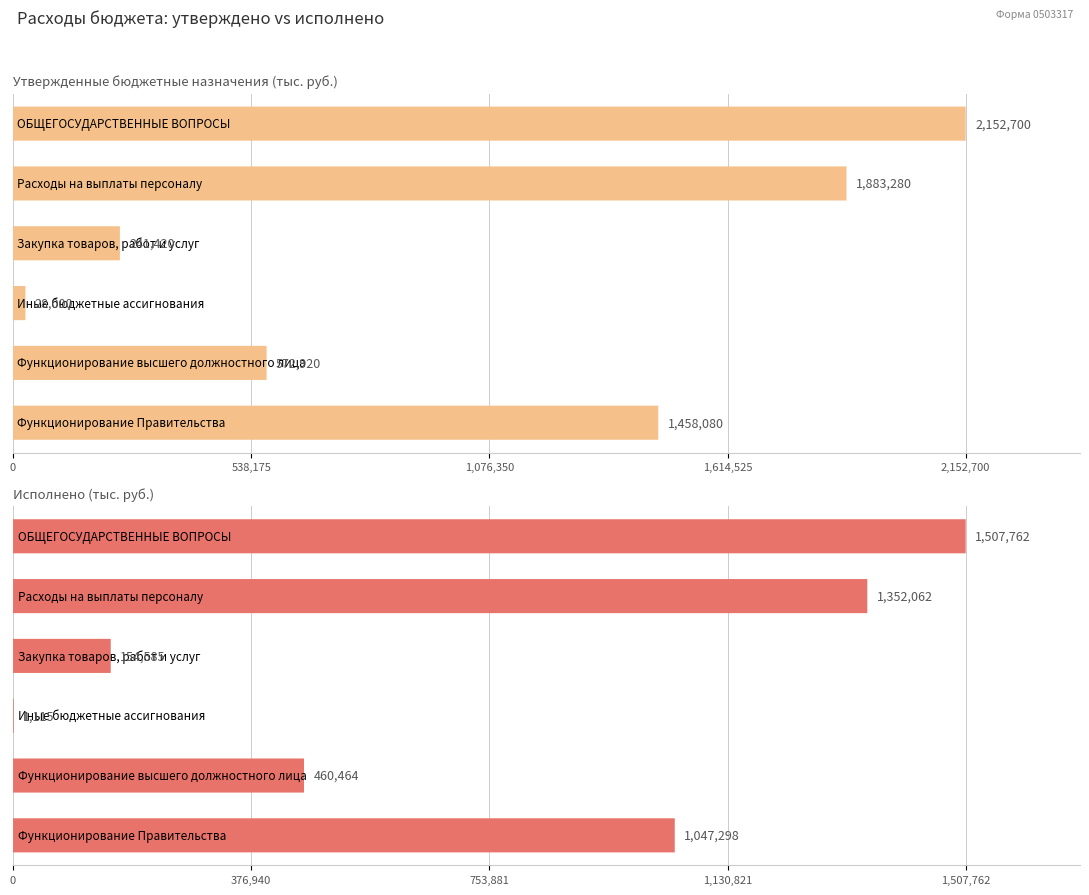

Reading left to right, extract all data points from this chart.

Утверждено: ОБЩЕГОСУДАРСТВЕННЫЕ ВОПРОСЫ=2152700.0	Расходы на выплаты персоналу=1883280.0	Закупка товаров, работ и услуг=241420.0	Иные бюджетные ассигнования=28000.0	Функционирование высшего должностного лица=572920.0	Функционирование Правительства=1458080.0
Исполнено: ОБЩЕГОСУДАРСТВЕННЫЕ ВОПРОСЫ=1507761.8	Расходы на выплаты персоналу=1352061.6	Закупка товаров, работ и услуг=154585.2	Иные бюджетные ассигнования=1115.0	Функционирование высшего должностного лица=460464.1	Функционирование Правительства=1047297.7